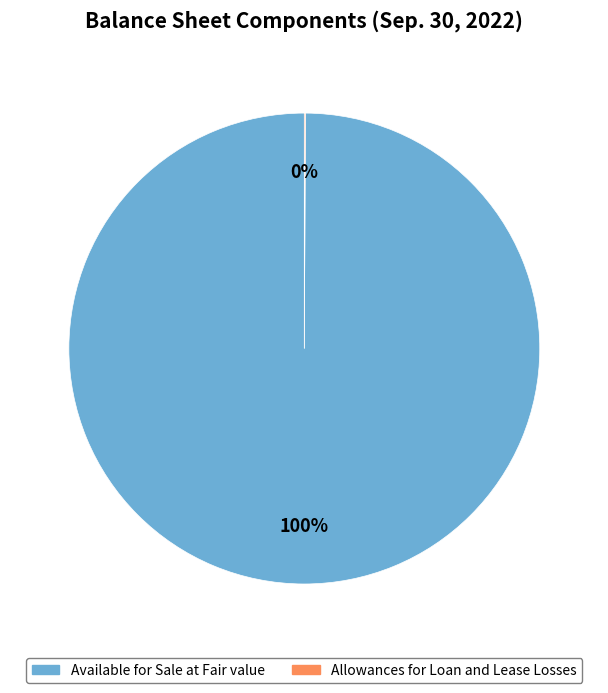

What percentage is the Available for Sale at Fair value slice, to the nearest percent?

100%